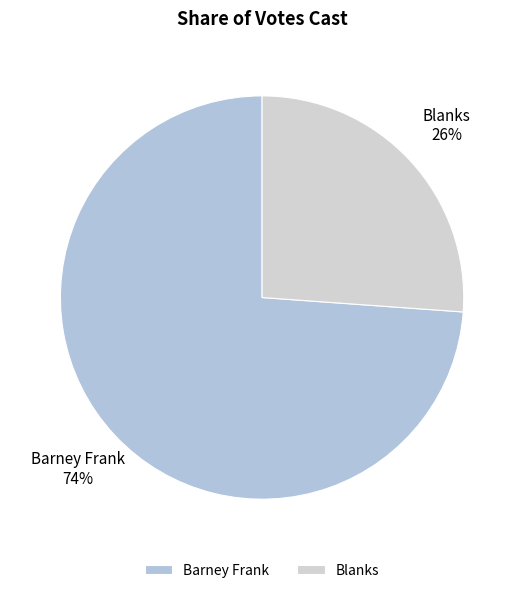

Which slice is the largest?

Barney Frank